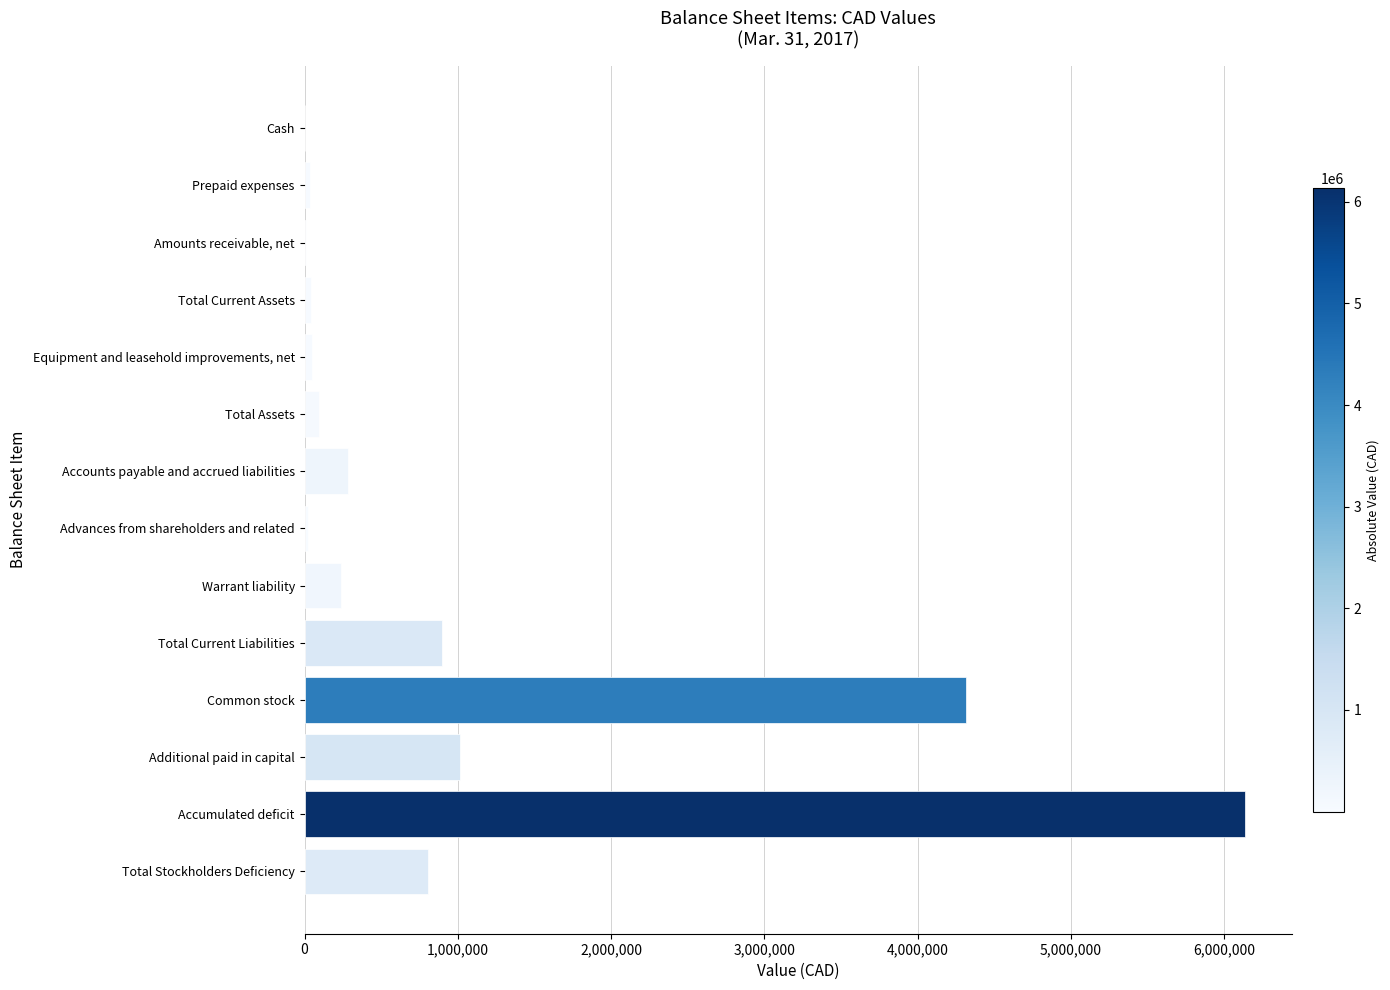

Which has a higher value, Total Current Liabilities or Accumulated deficit?

Accumulated deficit